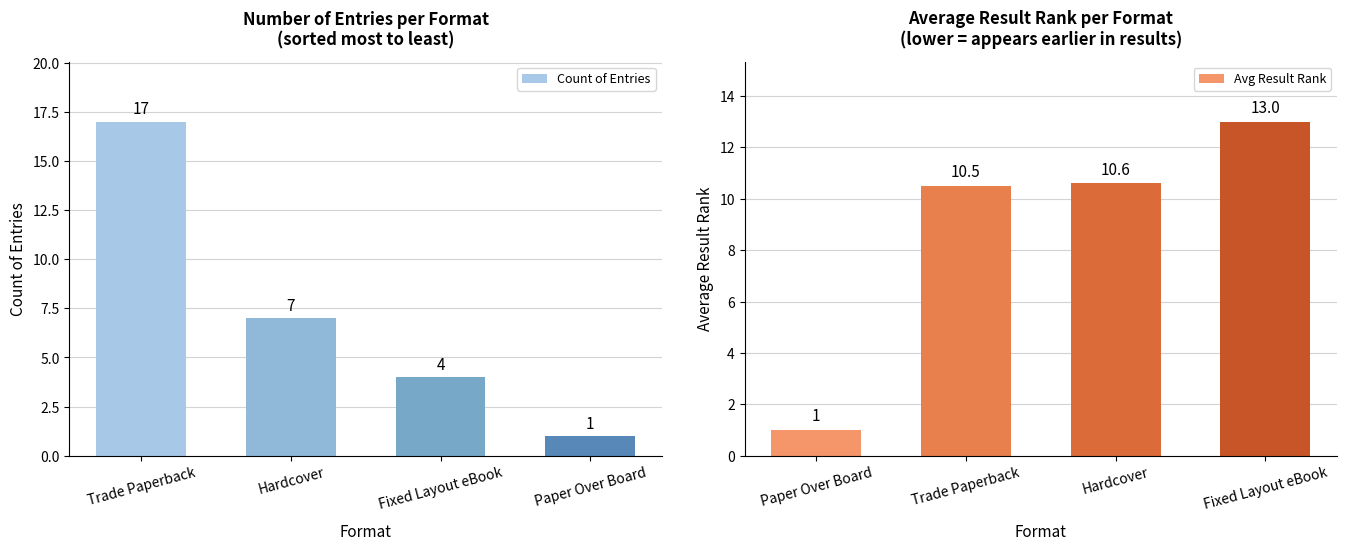

What is the maximum value shown in the chart?

17.0